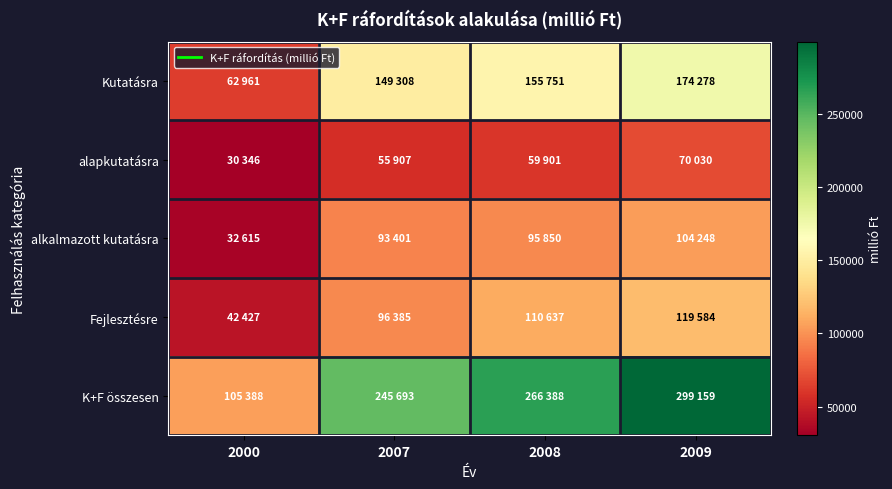

List the series in order of their peak value, lowest first.

alapkutatásra, alkalmazott kutatásra, Fejlesztésre, Kutatásra, K+F összesen